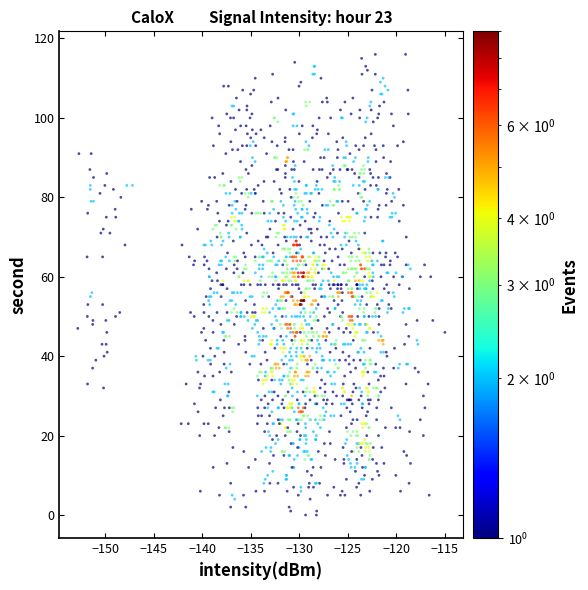

What is the range of Y values (max minus min)?

116